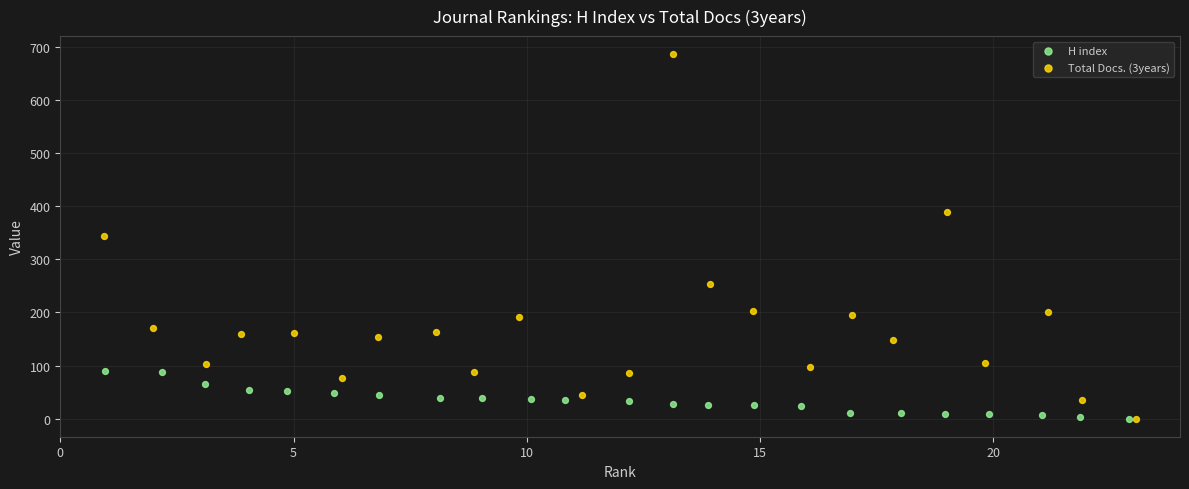

Which series has the widest spread of Y values?

Total Docs. (3years)